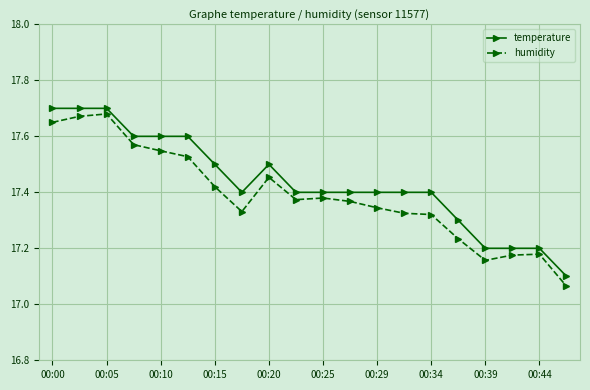

Which series has the largest range (max minus min)?

humidity